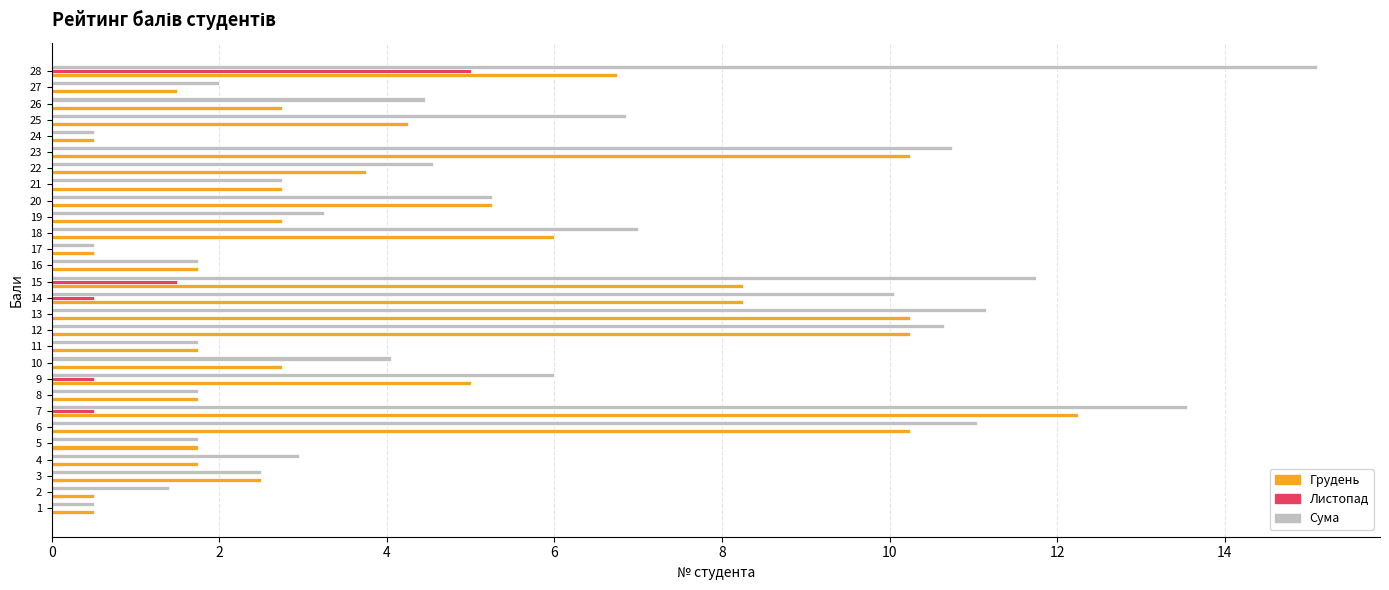

At which label does Грудень reach its peak?

7